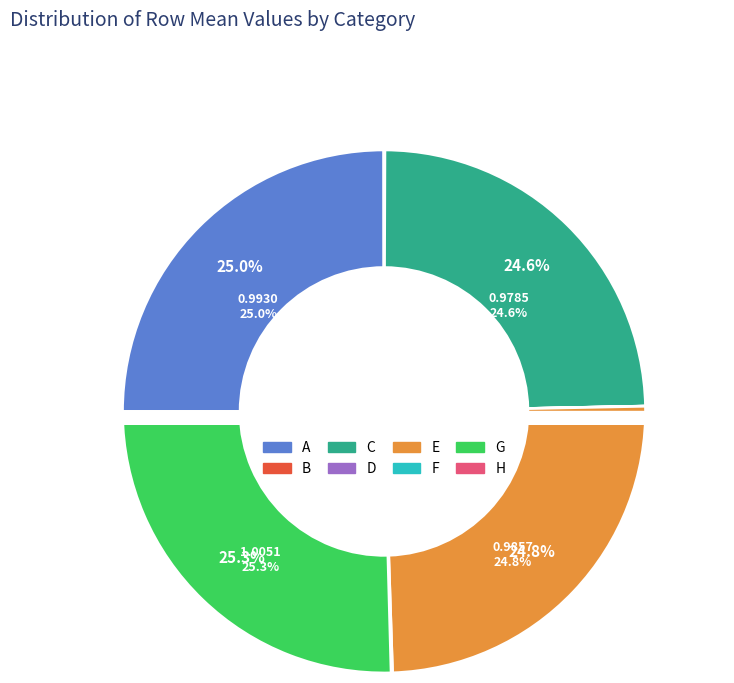

Combined, what portion of the pie is E and B?

24.9%